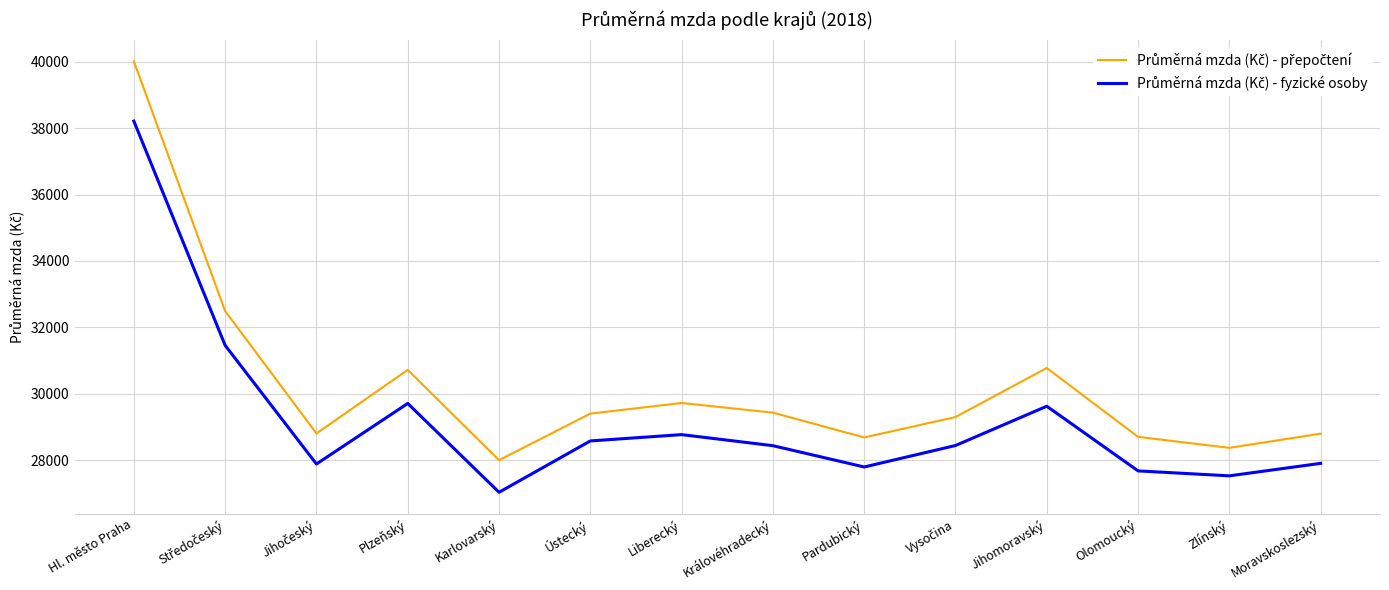

What is the difference between the highest and lowest values at Moravskoslezský?

894